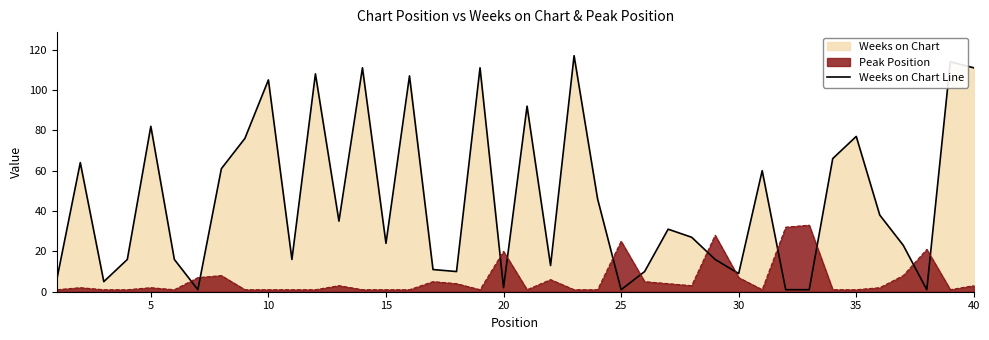

True or false: Weeks on Chart Line has a value of 9 at 30.

True